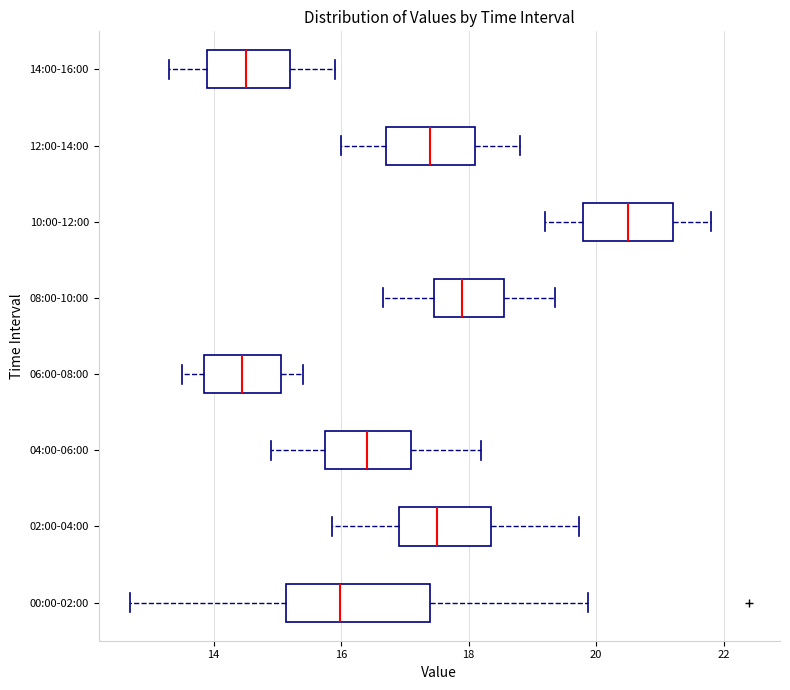

Reading bottom to top, read every box against the x-axis: the position of its median line, the range the box covers, and the ends of its whiskers. The values are not printed on the chart, so give them approximately, as read against the axis.

00:00-02:00: median 16.0, box 15.2 to 17.4, whiskers 12.6 to 19.8
02:00-04:00: median 17.6, box 17.0 to 18.4, whiskers 15.8 to 19.8
04:00-06:00: median 16.4, box 15.8 to 17.2, whiskers 15.0 to 18.2
06:00-08:00: median 14.4, box 13.8 to 15.0, whiskers 13.6 to 15.4
08:00-10:00: median 18.0, box 17.4 to 18.6, whiskers 16.6 to 19.4
10:00-12:00: median 20.6, box 19.8 to 21.2, whiskers 19.2 to 21.8
12:00-14:00: median 17.4, box 16.8 to 18.2, whiskers 16.0 to 18.8
14:00-16:00: median 14.6, box 14.0 to 15.2, whiskers 13.4 to 16.0